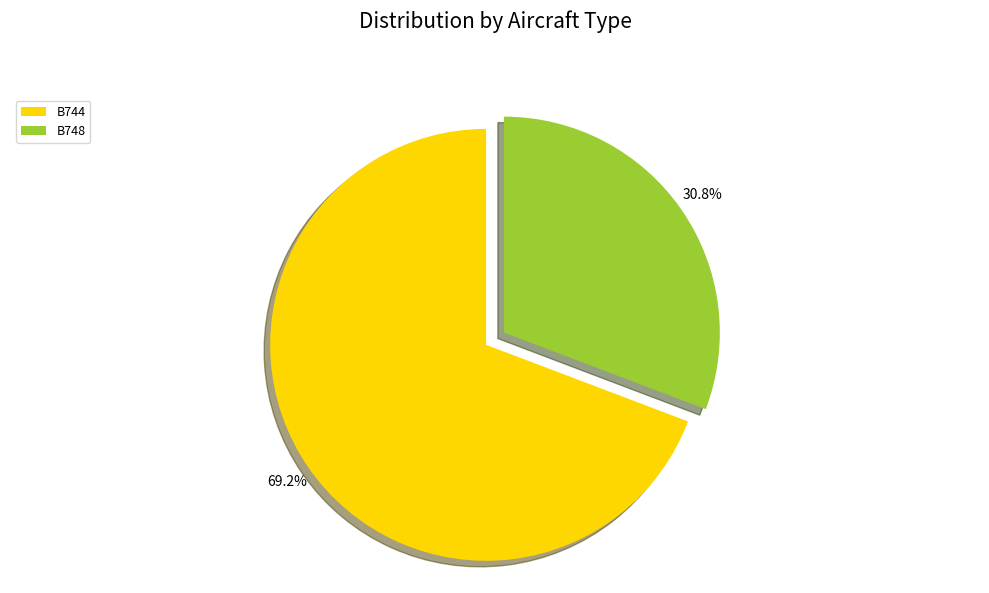

To the nearest percent, what is the difference between the largest and smallest slice percentages?

38%